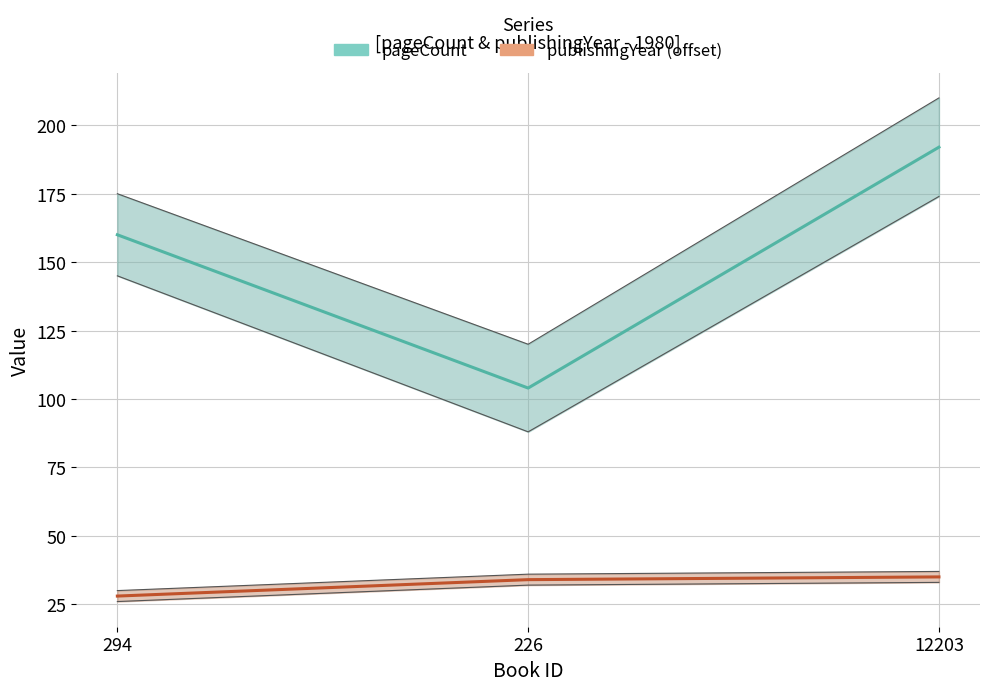

Count the pageCount values in the range 104 to 192.

3